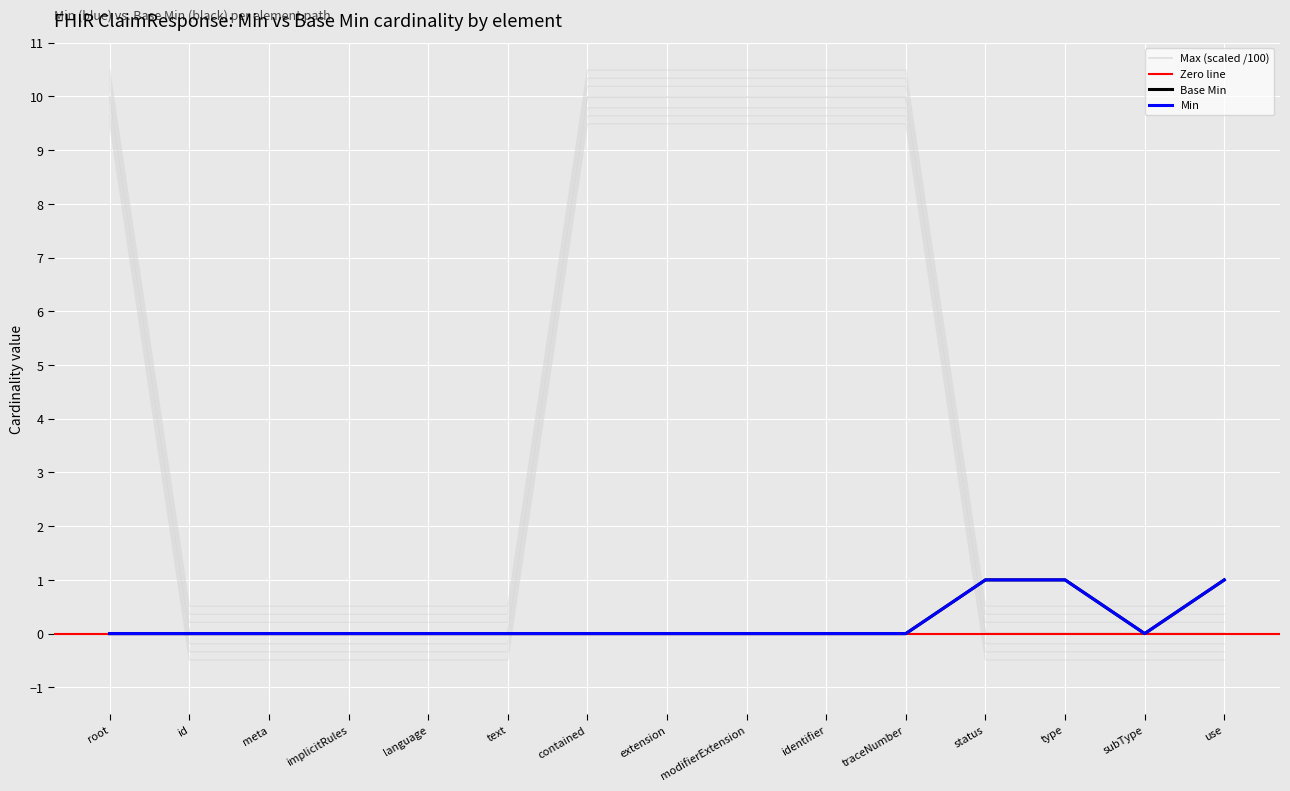

Is the value of Min (raw) at extension greater than the value of Max numeric at subType?

No